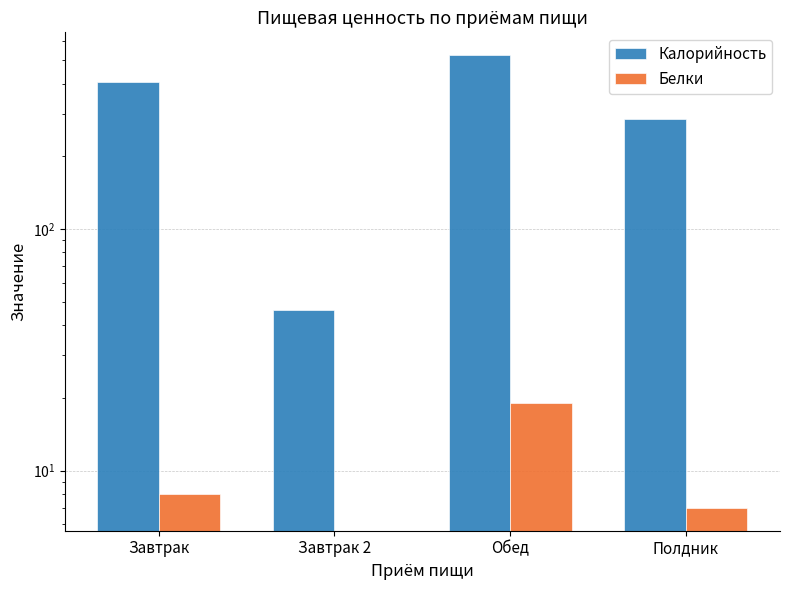

Rank the series at Полдник from highest to lowest value.

Калорийность, Белки